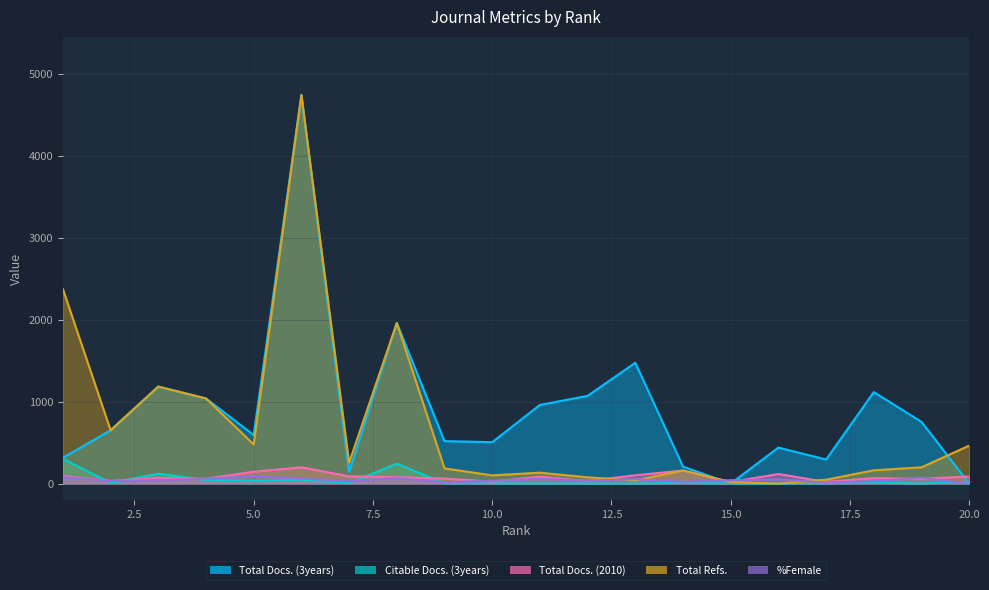

How many series are shown in this chart?

5